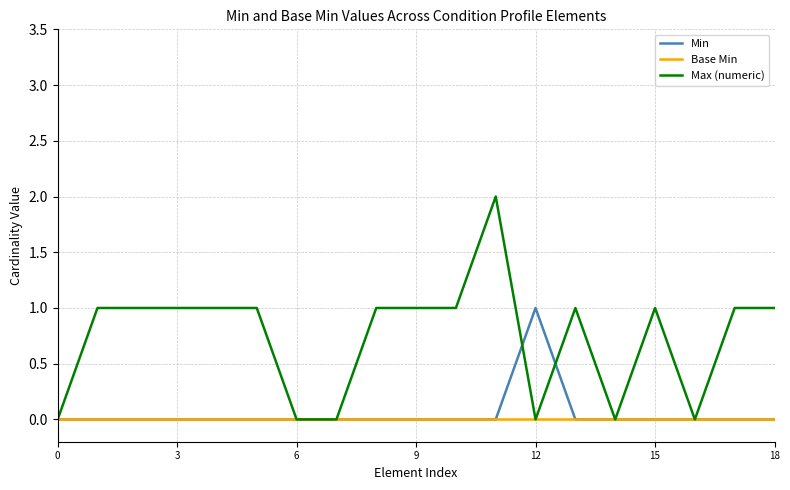

Which series has the widest spread of values?

Max (numeric)